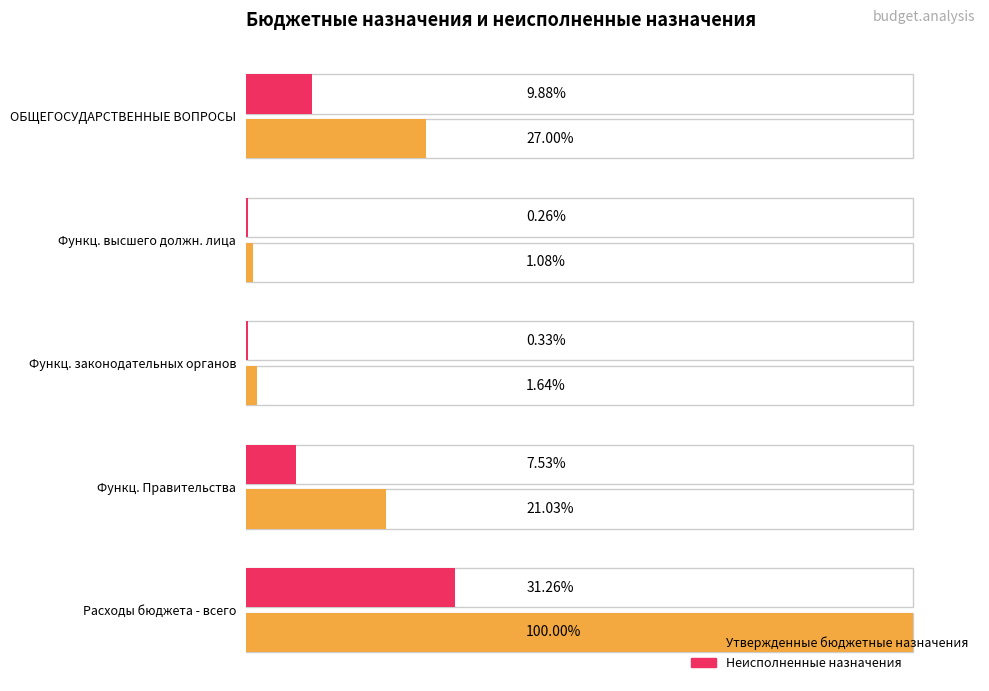

The value of Неисполненные назначения at Функц. высшего должн. лица is 408003.5. True or false?

True